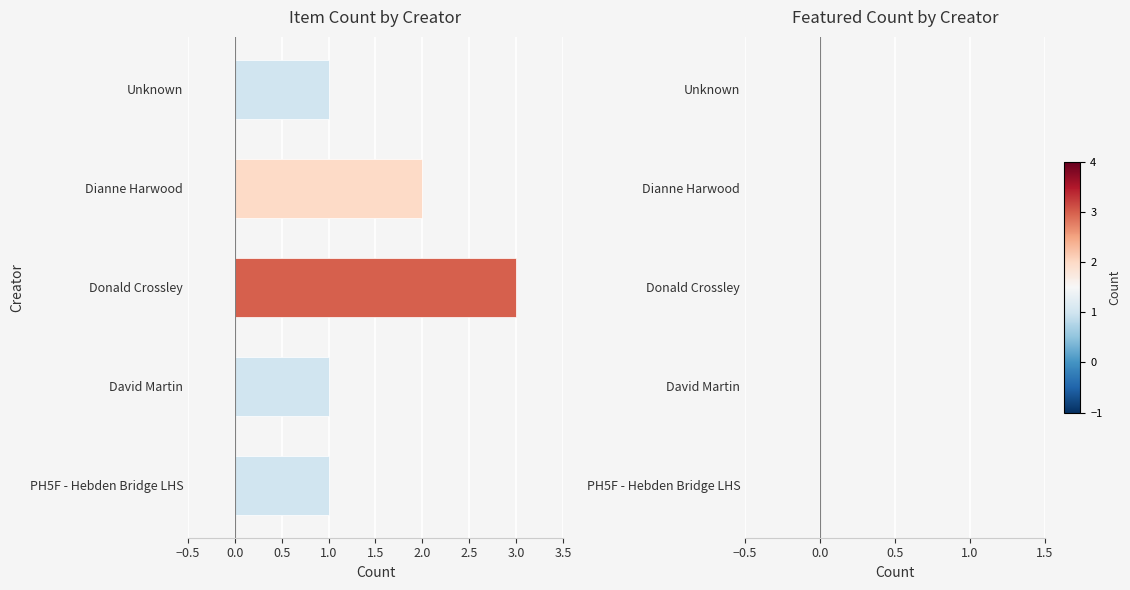

How many distinct data groups are displayed?

1